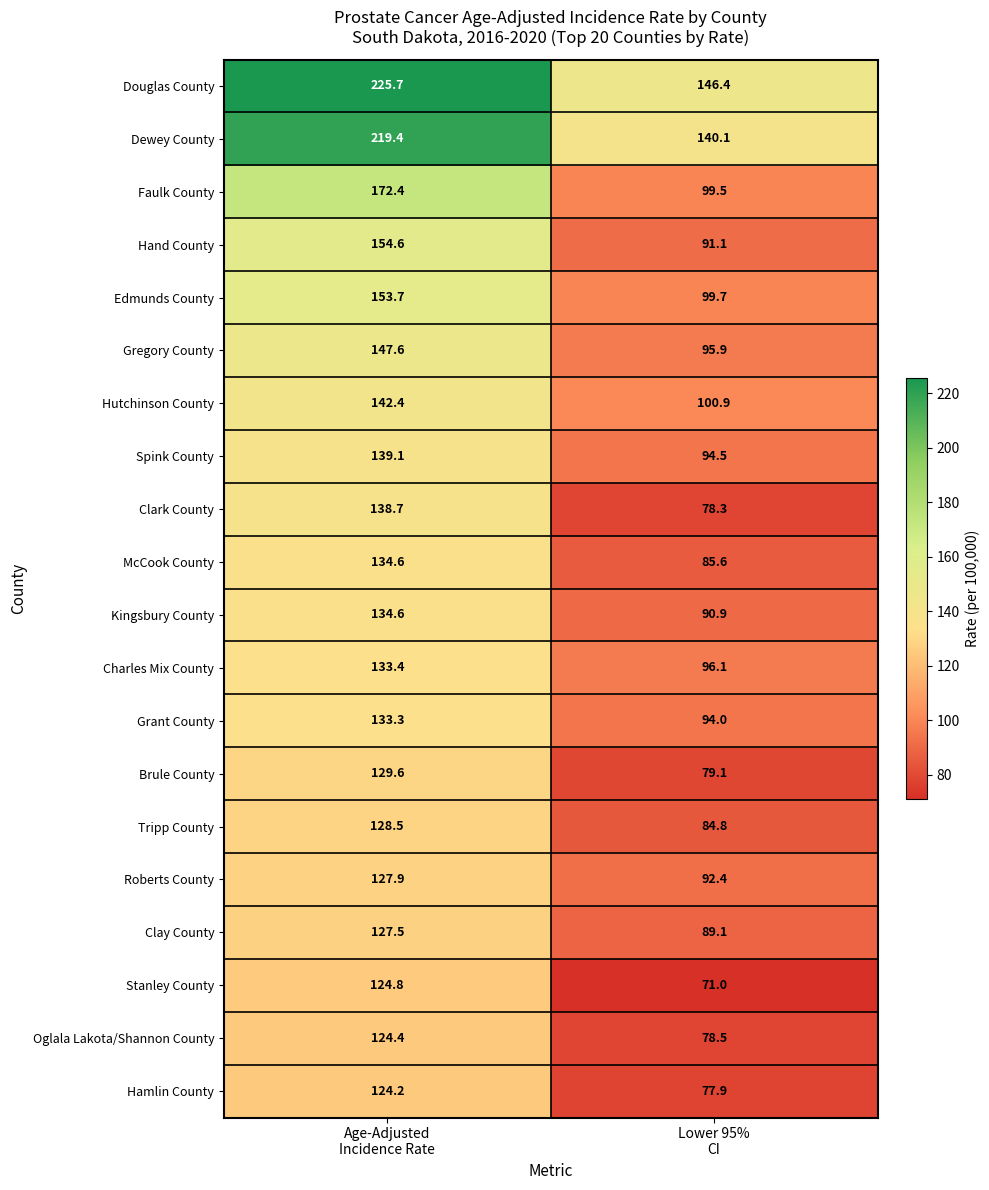

What is the lowest value of the Gregory County series?

95.9